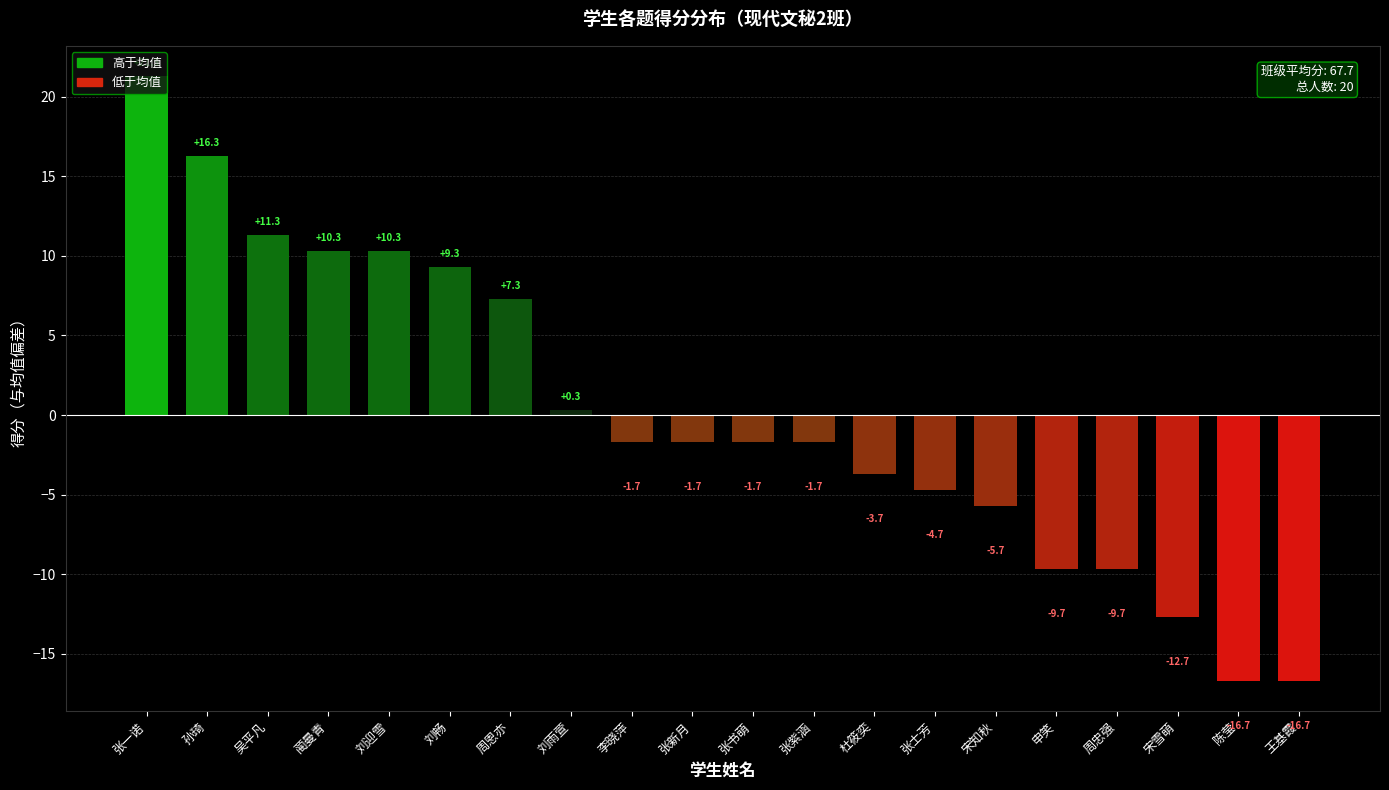

How many values are below -1?

12